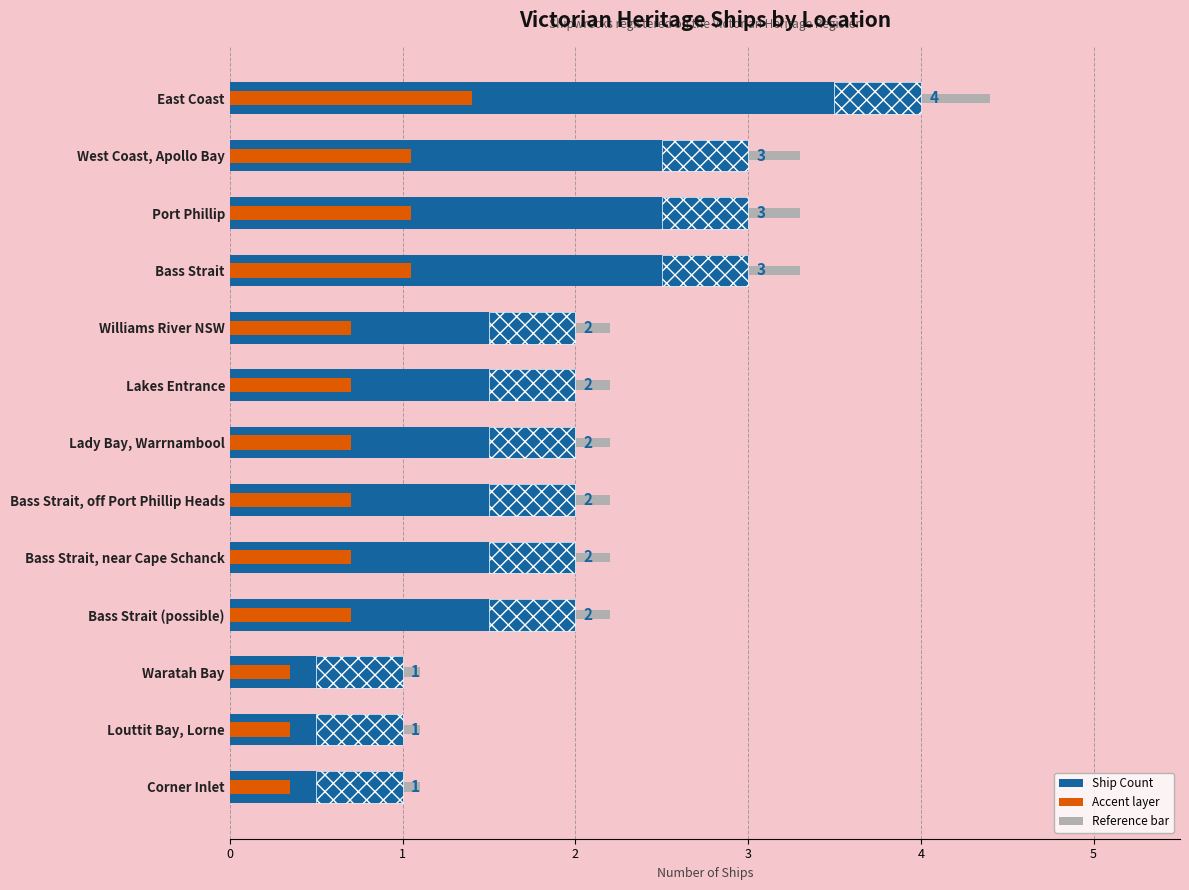

What is the sum of the values at Lakes Entrance and Bass Strait, near Cape Schanck?

4